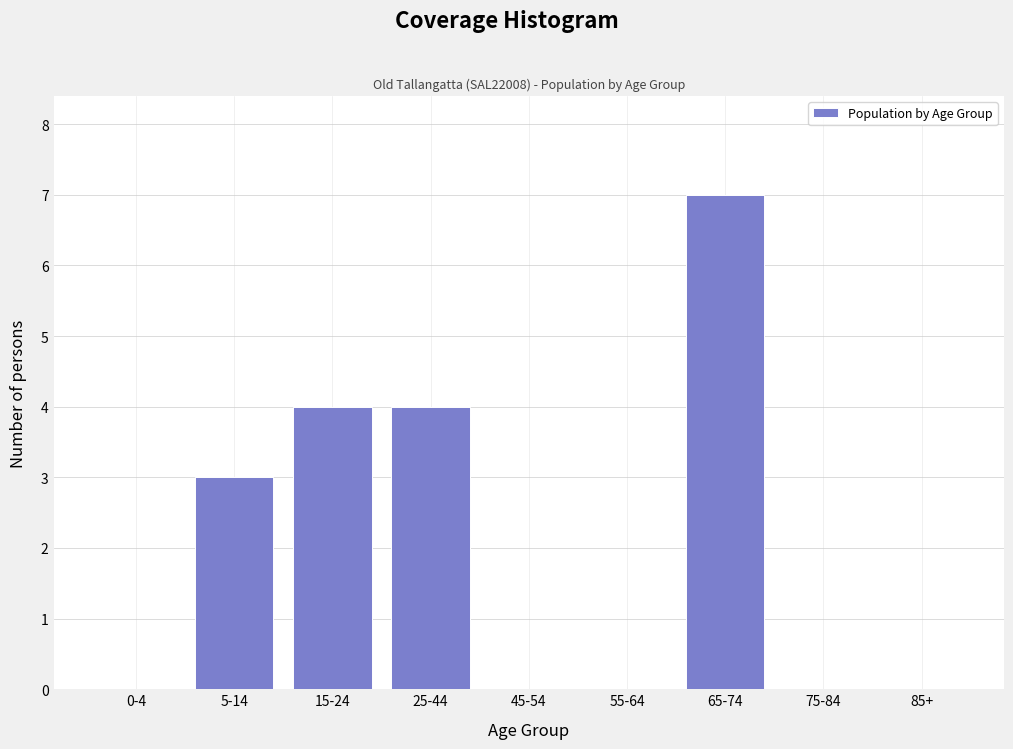

Reading left to right, extract all data points from this chart.

0-4=0	5-14=3	15-24=4	25-44=4	45-54=0	55-64=0	65-74=7	75-84=0	85+=0